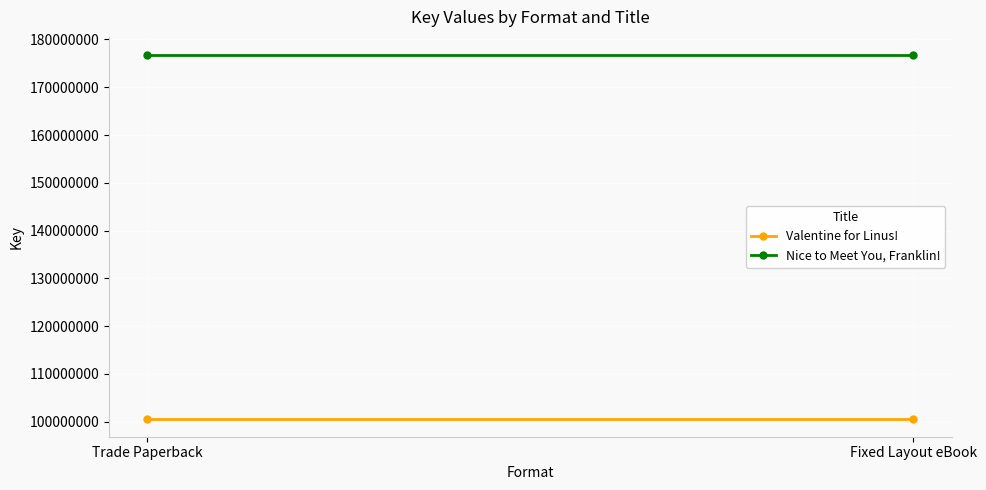

What is the total value across all series at Trade Paperback?

277383724